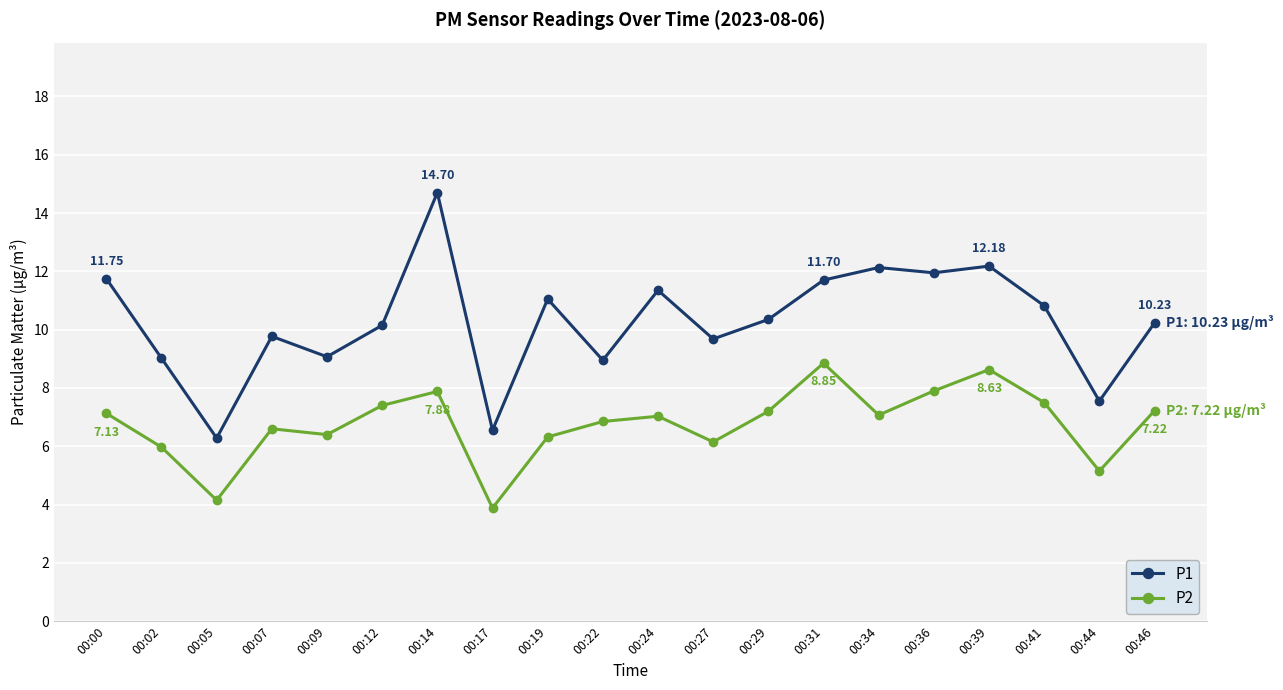

Between 00:07 and 00:09, which series saw the biggest shift?

P1